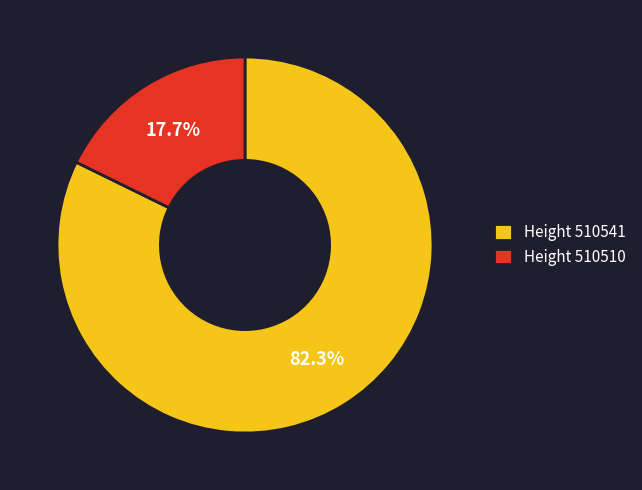

Which slice represents more than half of the pie?

Height 510541